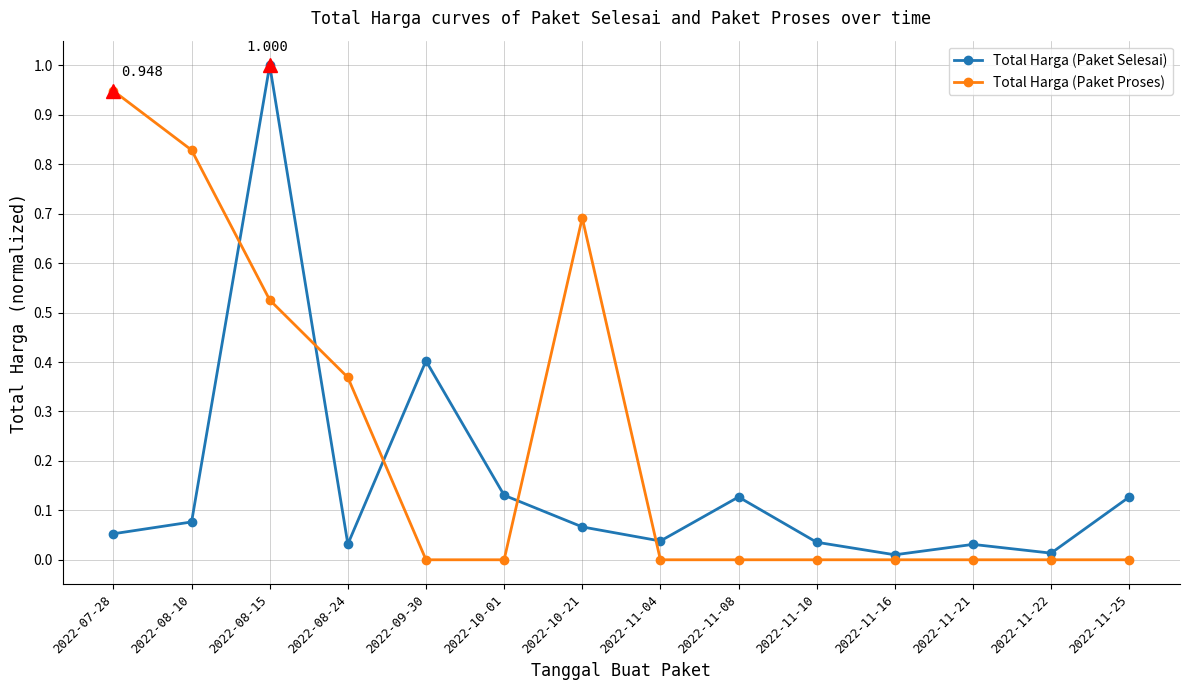

How many intersections are there between Total Harga (Paket Selesai) and Total Harga (Paket Proses)?

5